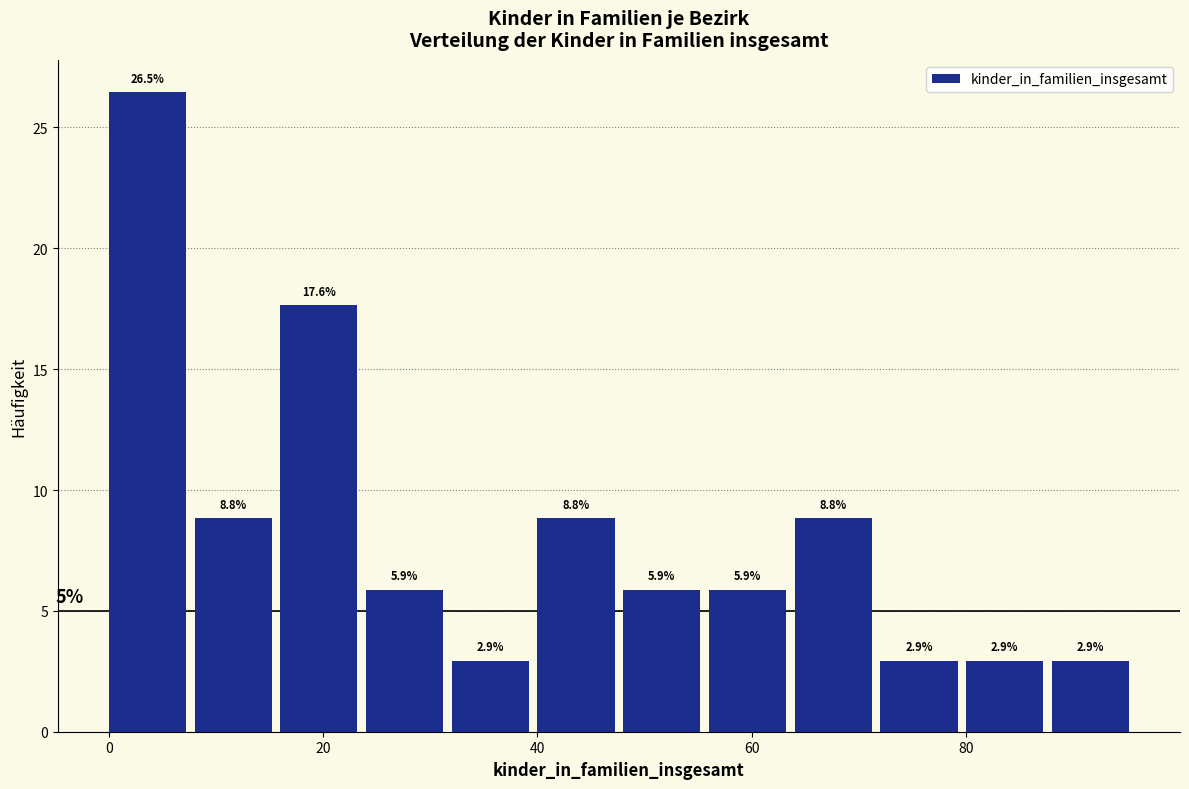

Reading left to right, transcribe this chart: for each bar, give the range it covers on the x-axis and its height.

0 to 8: 26.5
8 to 16: 8.8
16 to 24: 17.6
24 to 32: 5.9
32 to 40: 2.9
40 to 48: 8.8
48 to 56: 5.9
56 to 64: 5.9
64 to 72: 8.8
72 to 80: 2.9
80 to 88: 2.9
88 to 96: 2.9